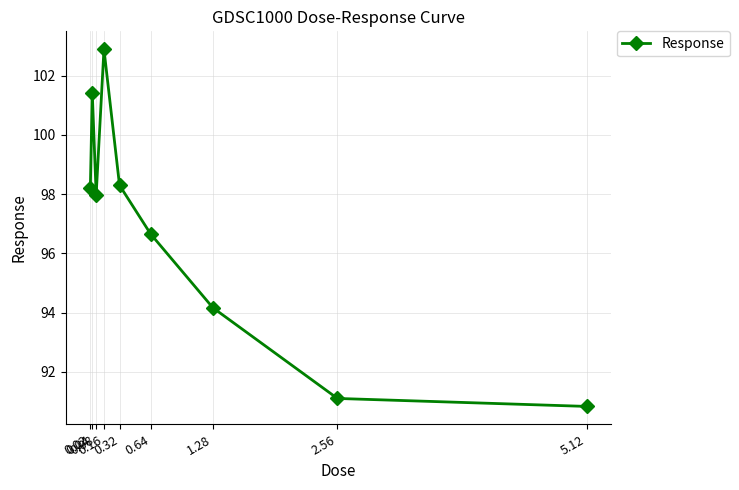

What is the minimum value shown in the chart?

90.8